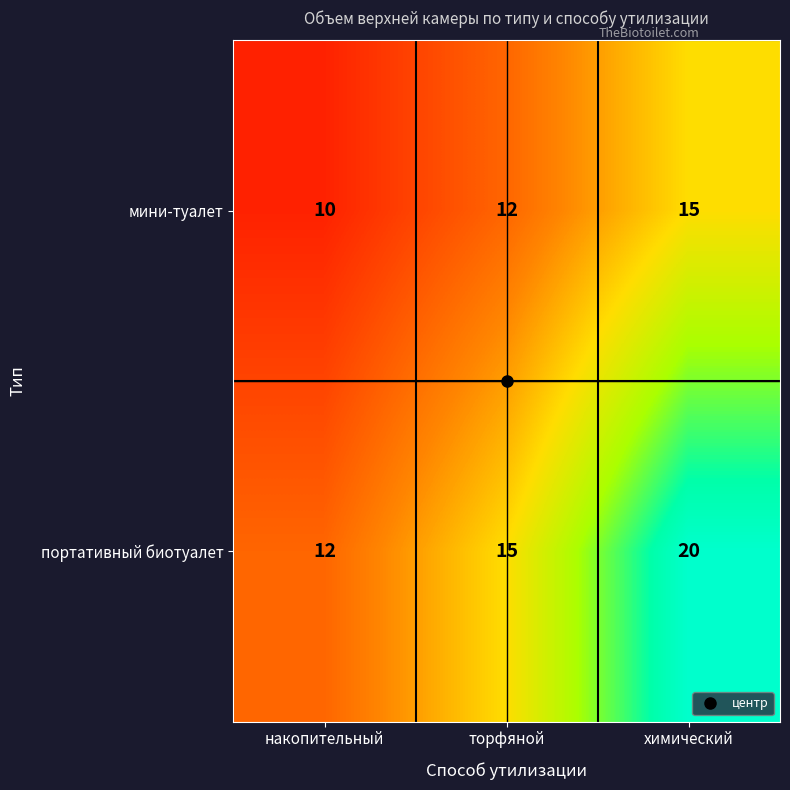

Which series has the largest total across all categories?

портативный биотуалет